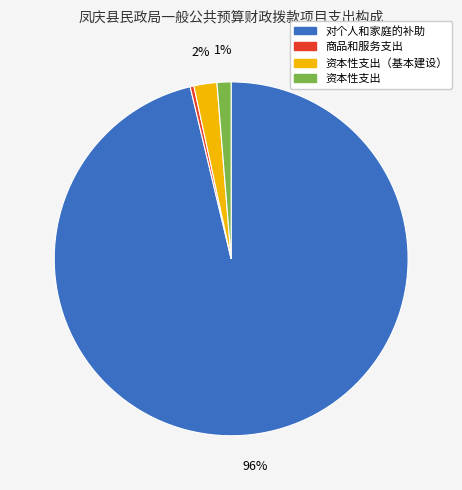

Is it true that 对个人和家庭的补助 is 96% of the pie?

True